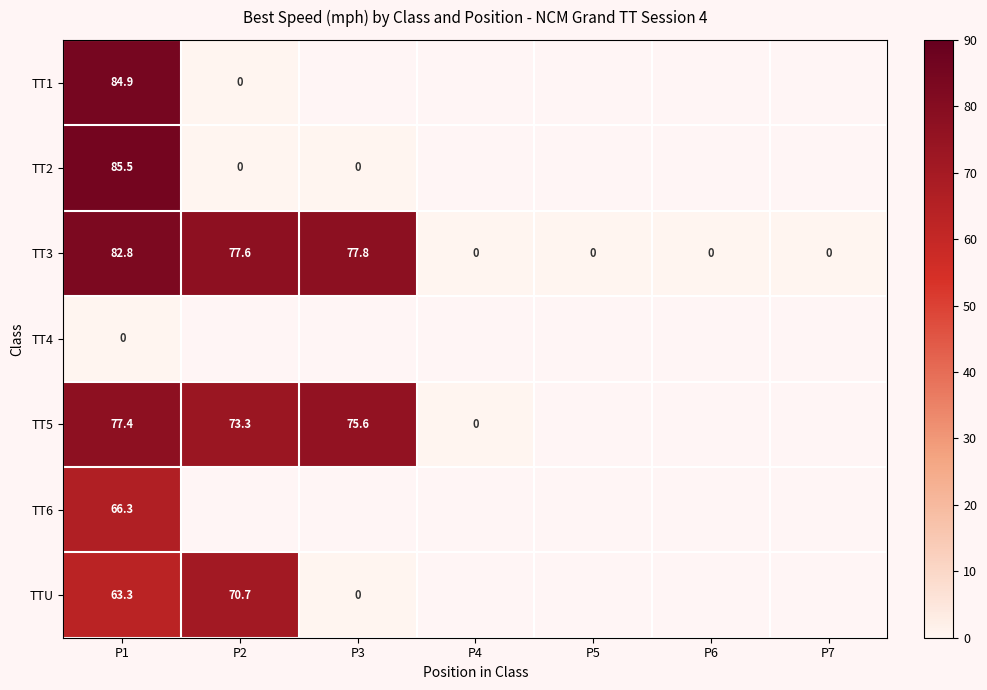

Is the value of TT1 at P1 greater than the value of TT3 at P5?

Yes